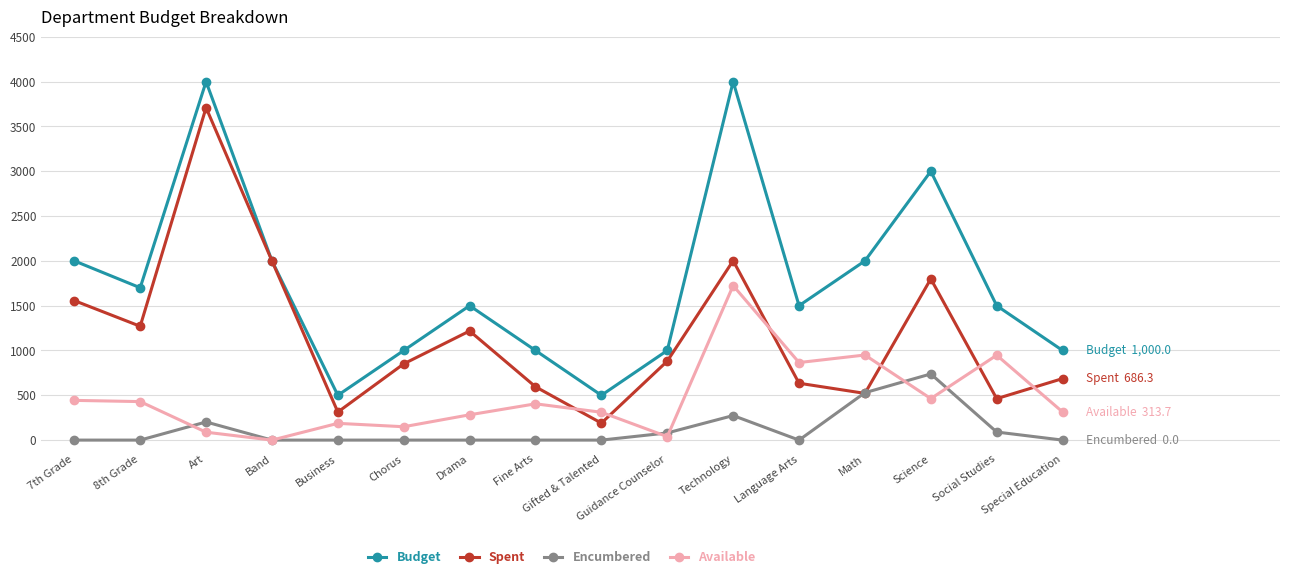

Count the number of data series in this chart.

4